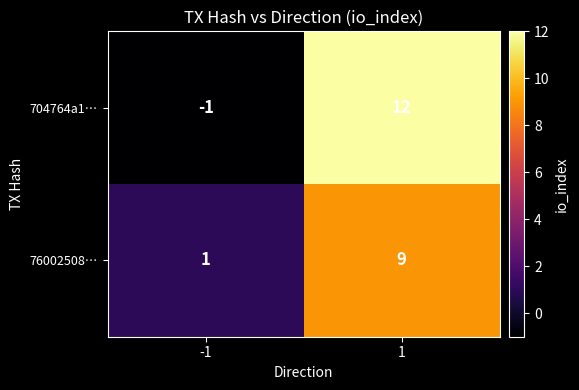

What is the highest value of the 76002508… series?

9